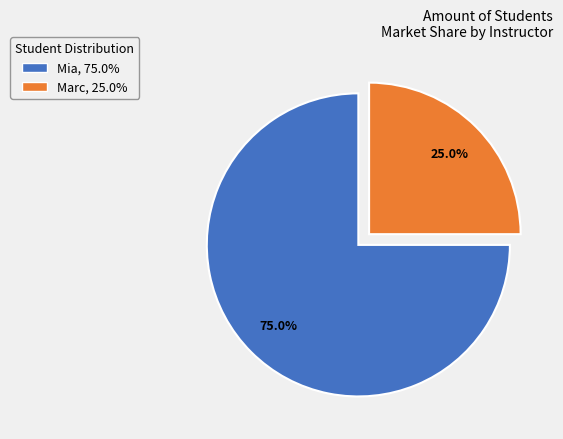

Is it true that Marc is 25% of the pie?

True